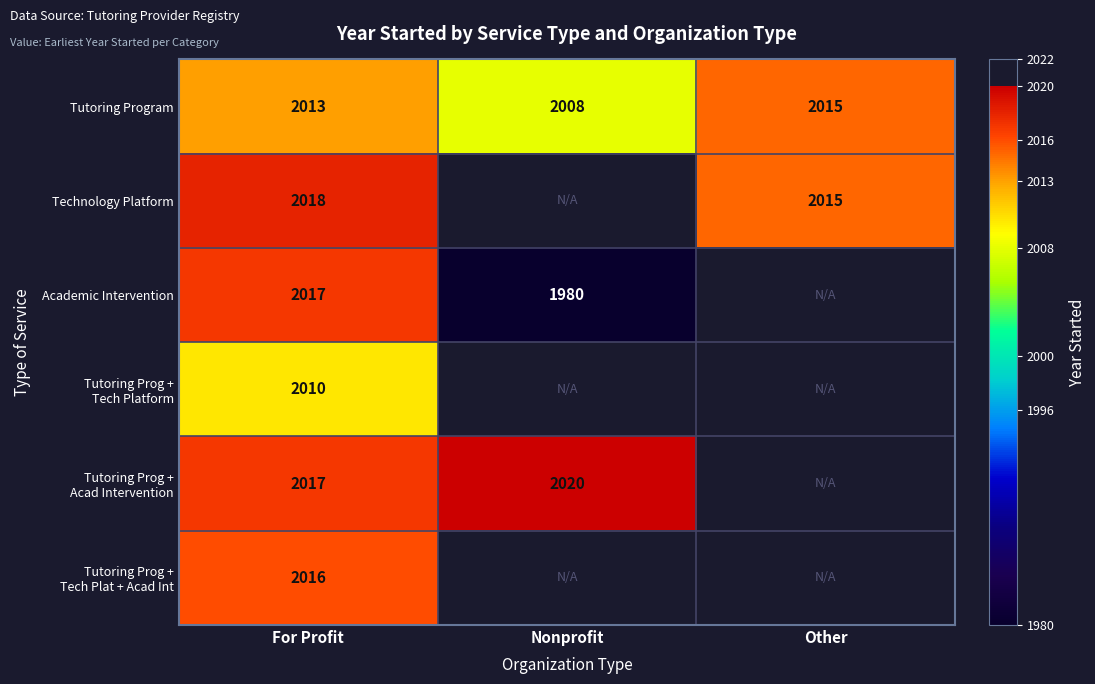

What is the sum of all Tutoring Program values?

6036